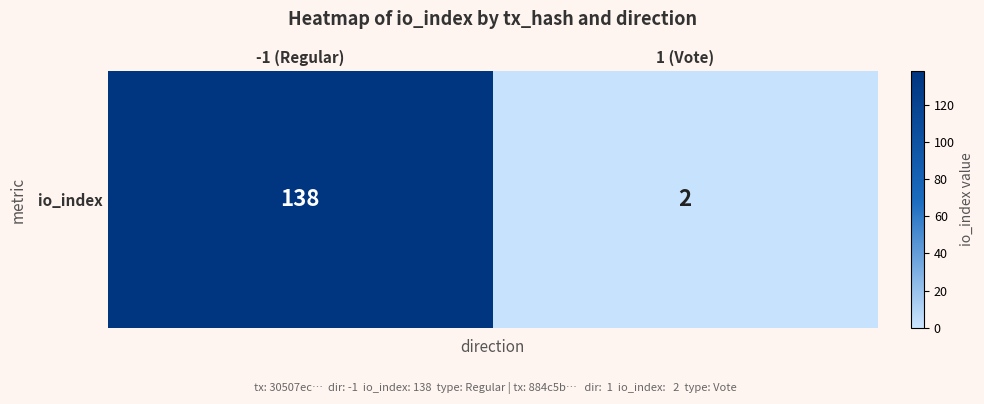

What is the average value?

70